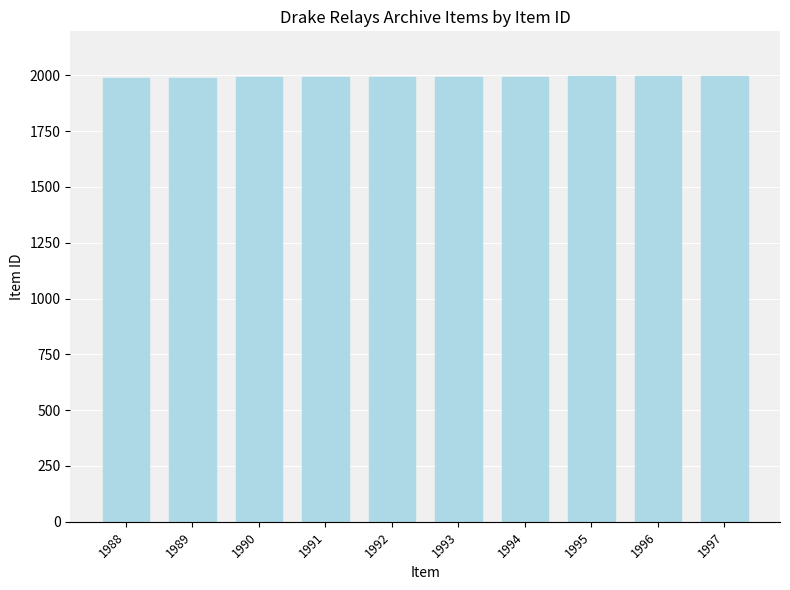

The chart shows a value of 1991 at 1991. True or false?

True